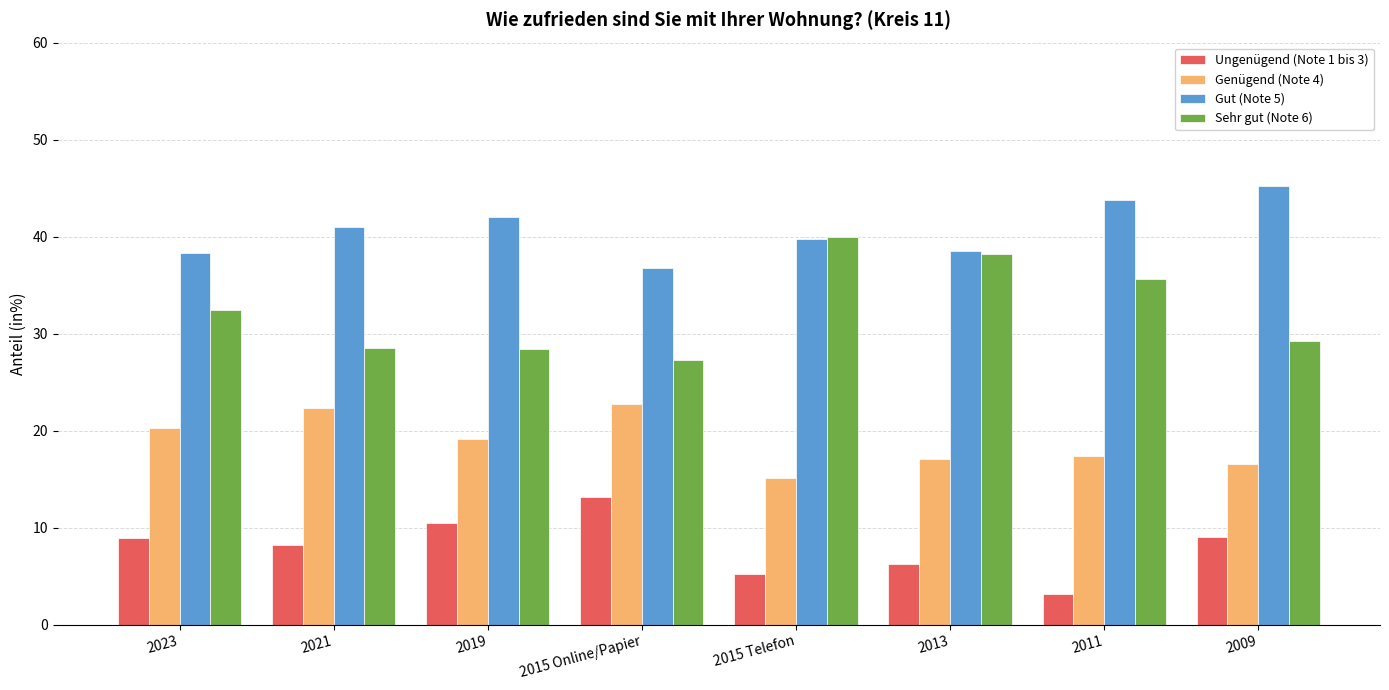

What is the label of the 2nd bar from the left?

2021